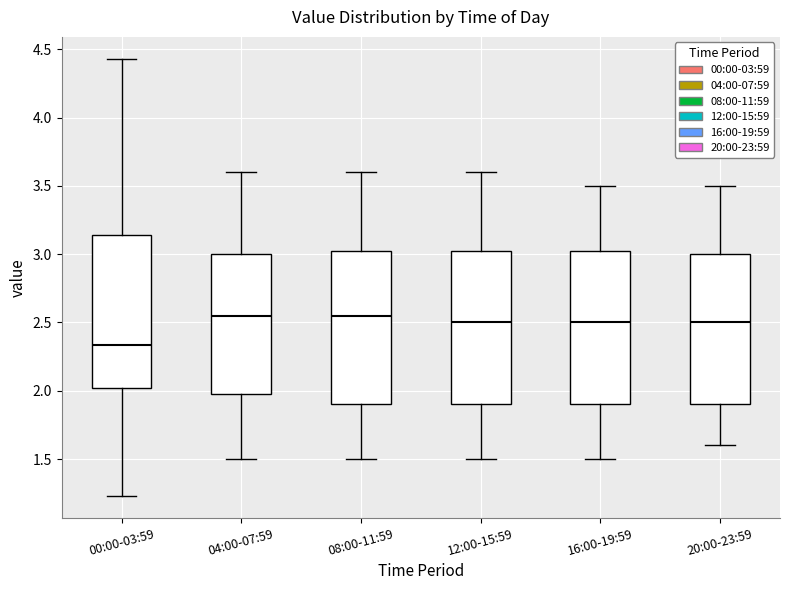

Where does the upper whisker of the box for 00:00-03:59 end on the y-axis? The values are not printed on the chart, so give them approximately, as read against the axis.

4.45